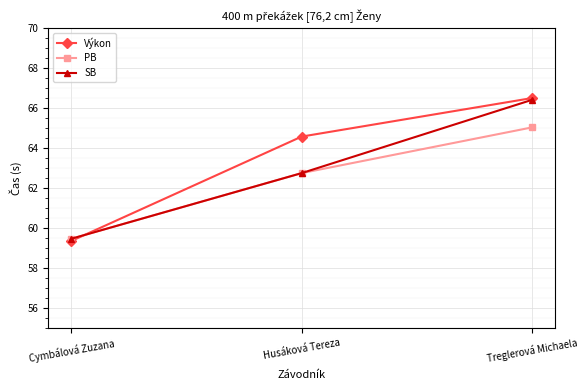

What is the sum of all SB values?

188.6